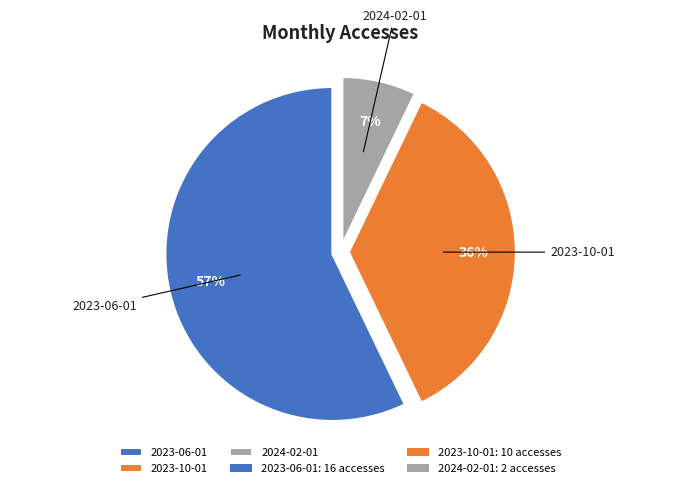

Is the sum of 2023-10-01 and 2023-06-01 greater than half?

Yes